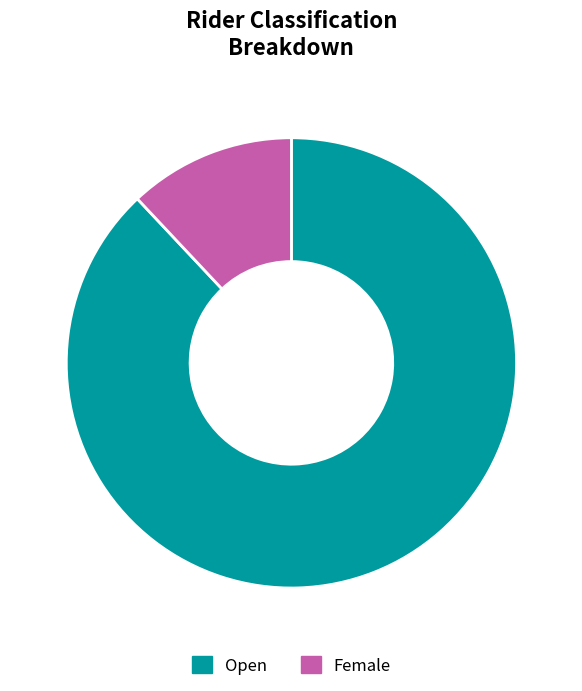

Is there any slice that represents more than half of the pie?

Yes